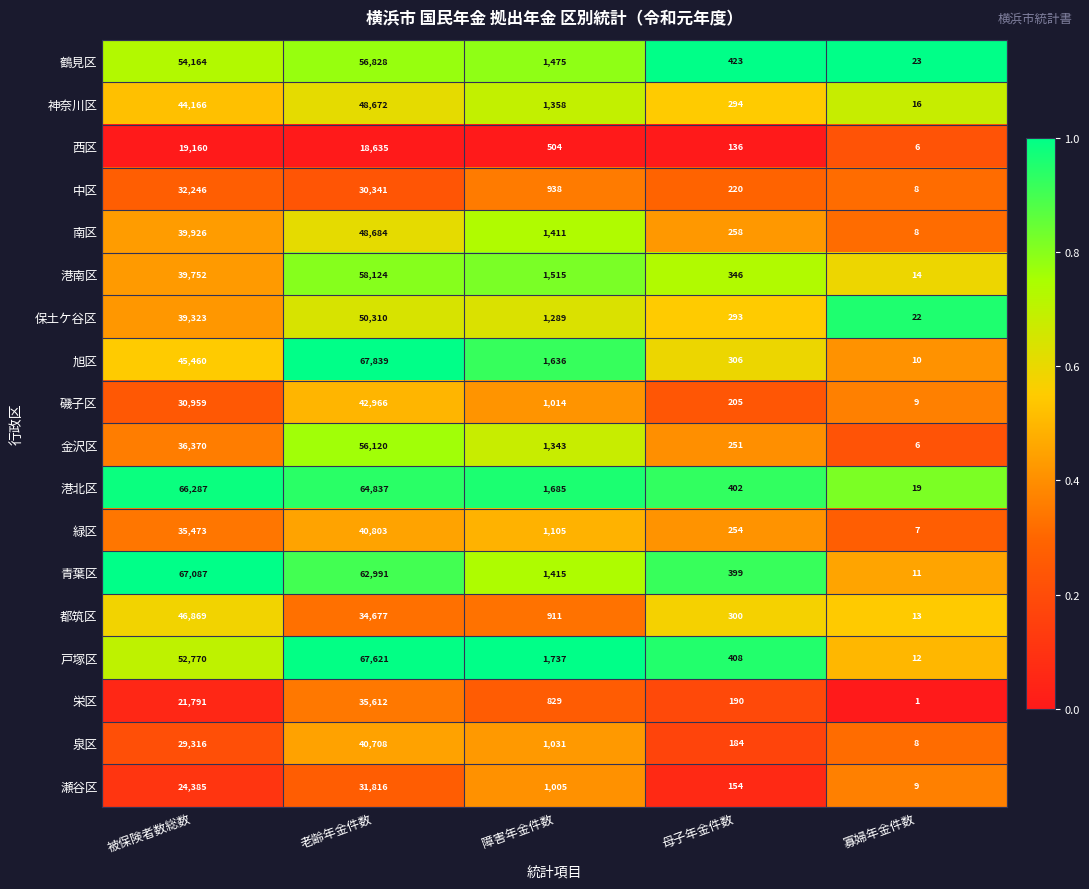

Which series has the largest total across all categories?

港北区